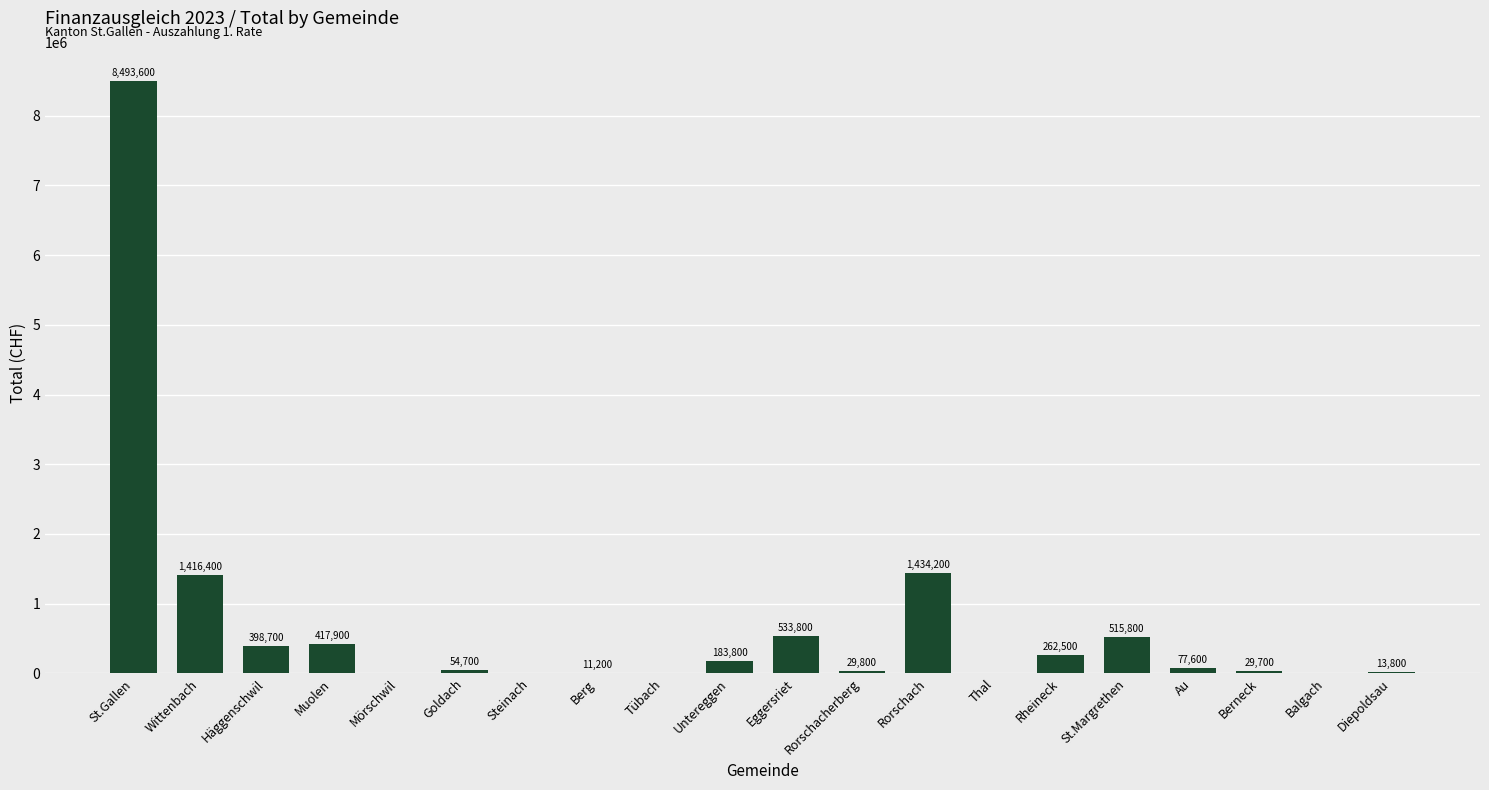

Which category has the highest value across all series?

St.Gallen